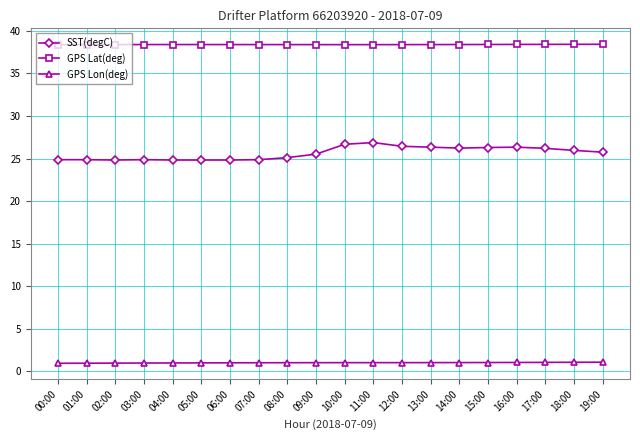

What is the sum of the GPS Lat(deg) values at 09:00 and 19:00?

76.8